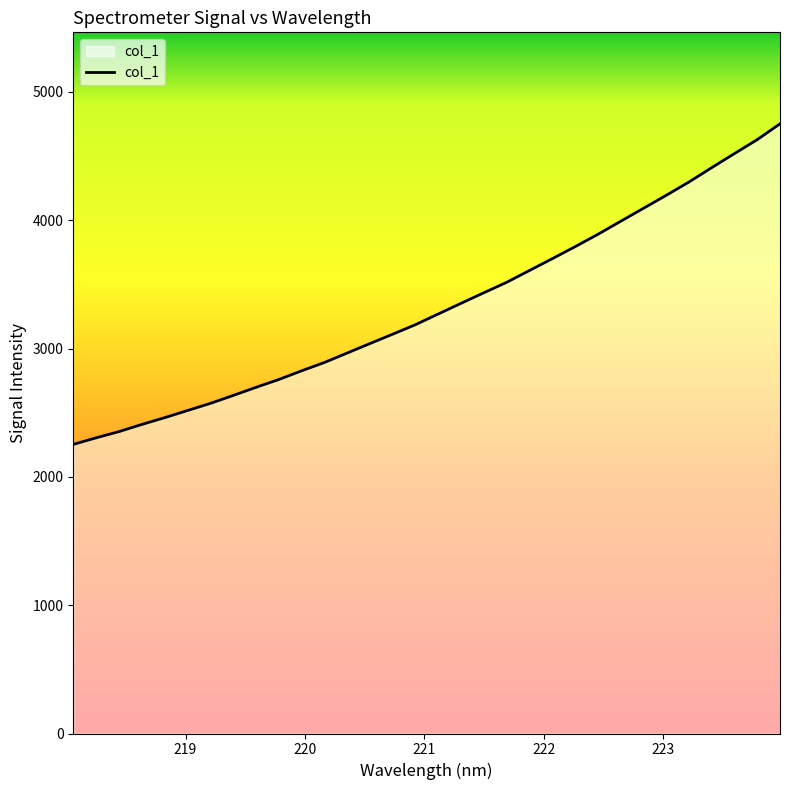

What is the difference between the maximum and minimum values?

2498.1